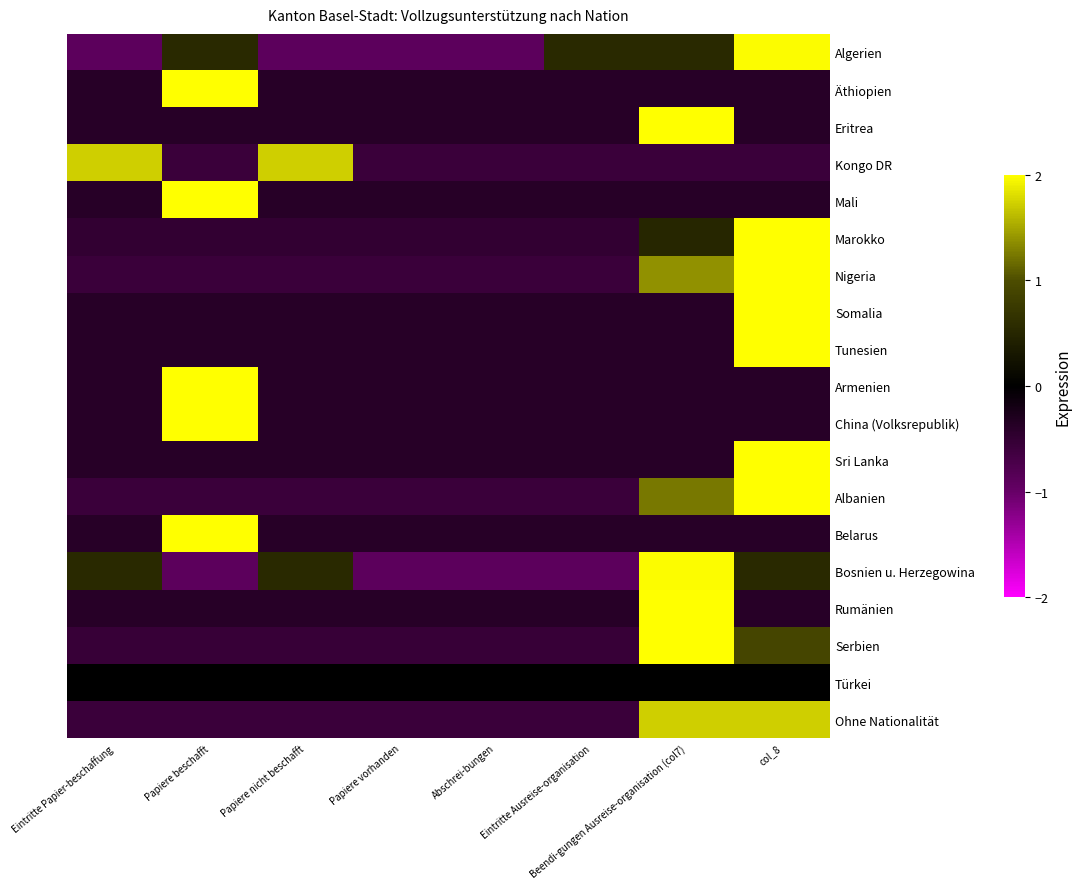

How many categories are shown in the chart?

8